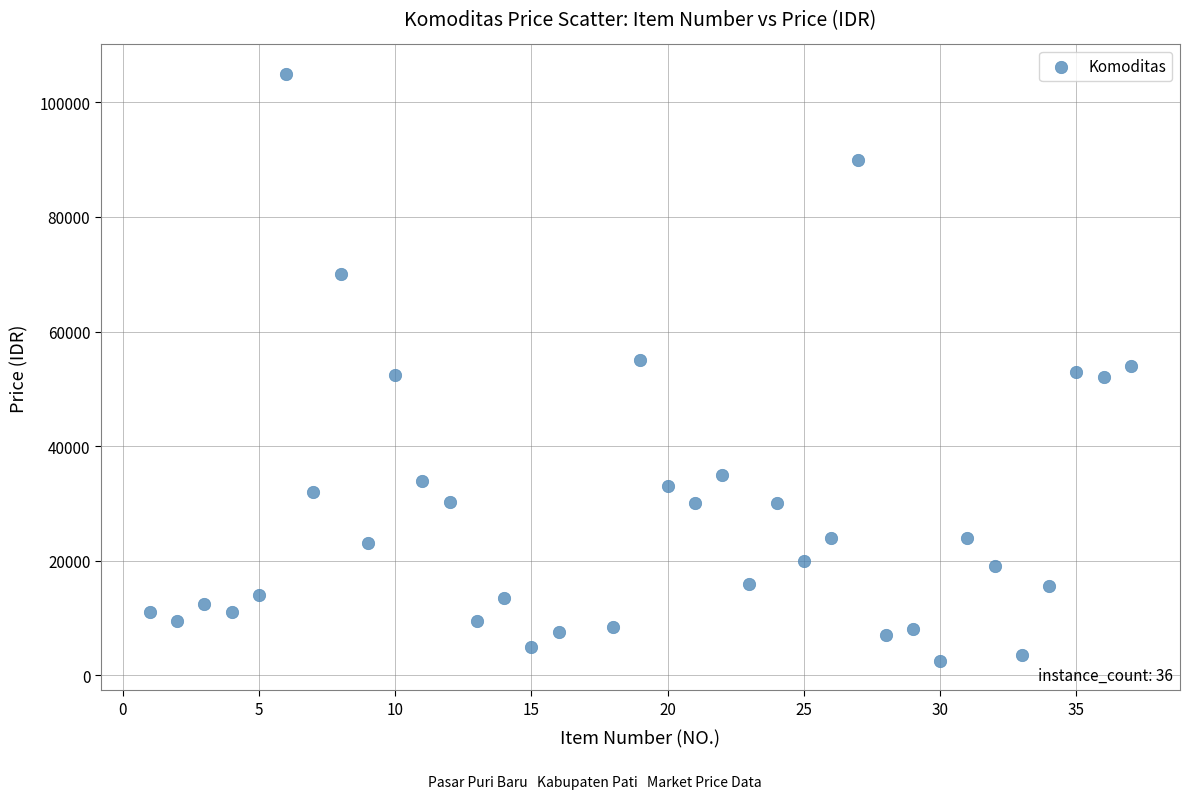

What is the range of Y values (max minus min)?

102500